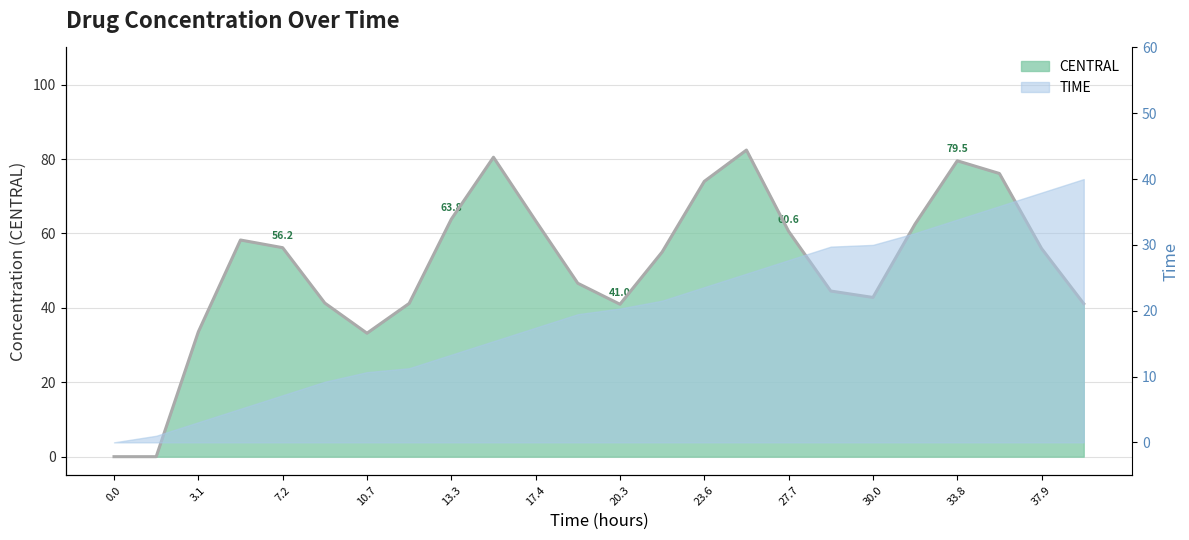

What is the ratio of the value at 23 to the value at 8?

0.6